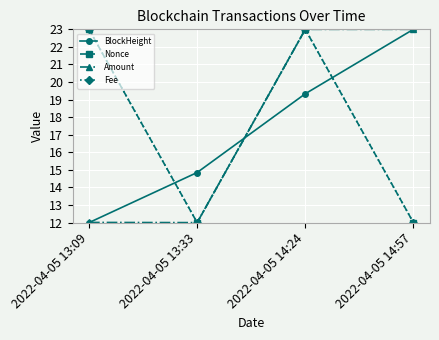

What is the difference between the BlockHeight values at 2022-04-05 14:57 and 2022-04-05 14:24?

3.7